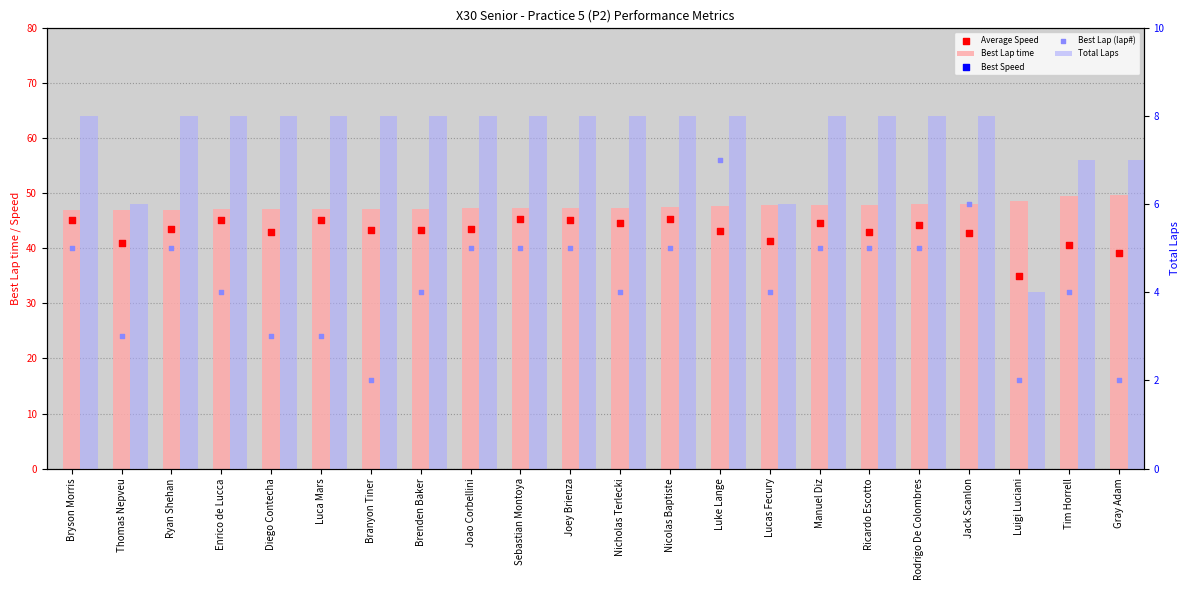

At which category is the sum across all series the highest?

Sebastian Montoya